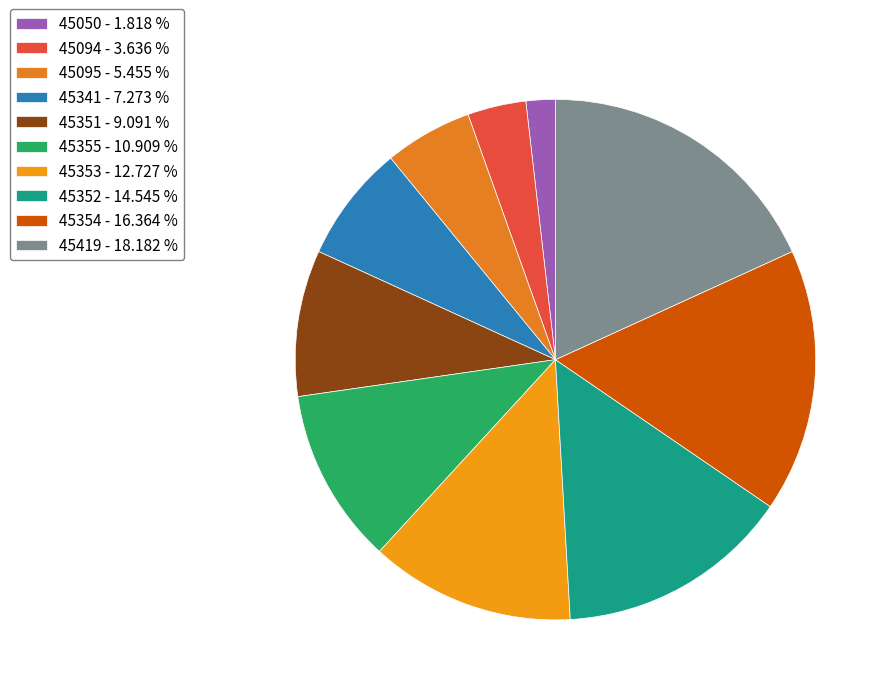

To the nearest percent, what portion does 45353 represent?

13%